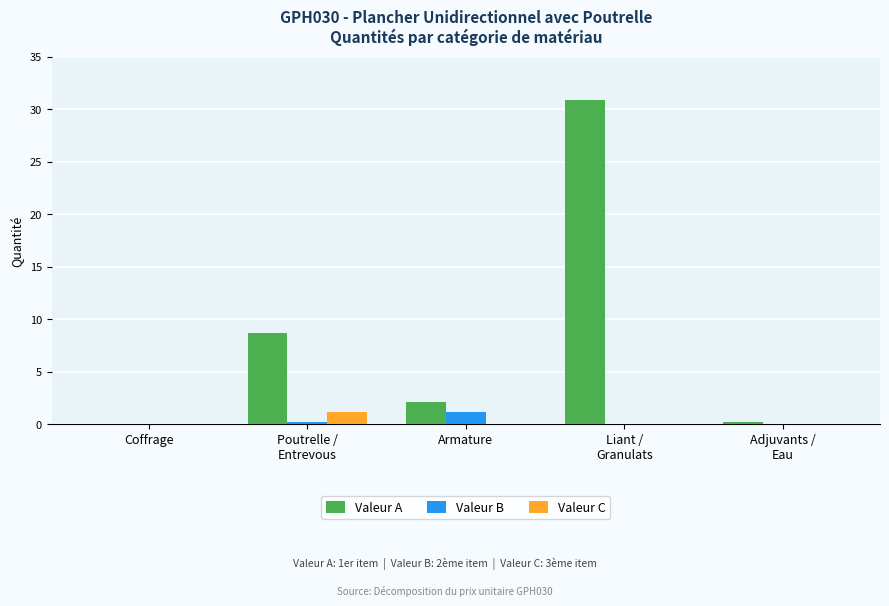

What is the greatest value displayed?

30.9